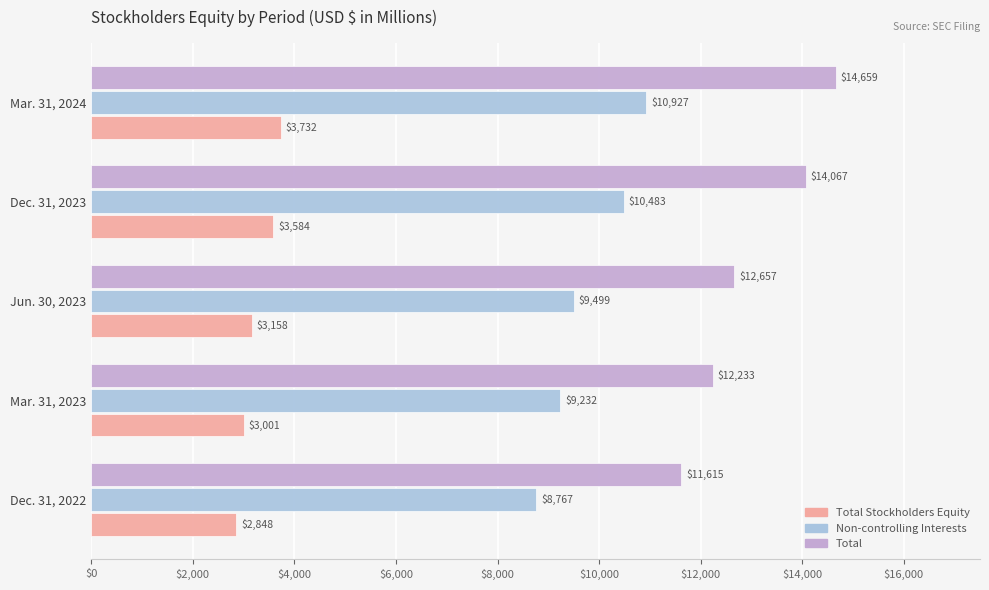

At how many categories does at least one series exceed 5427?

5